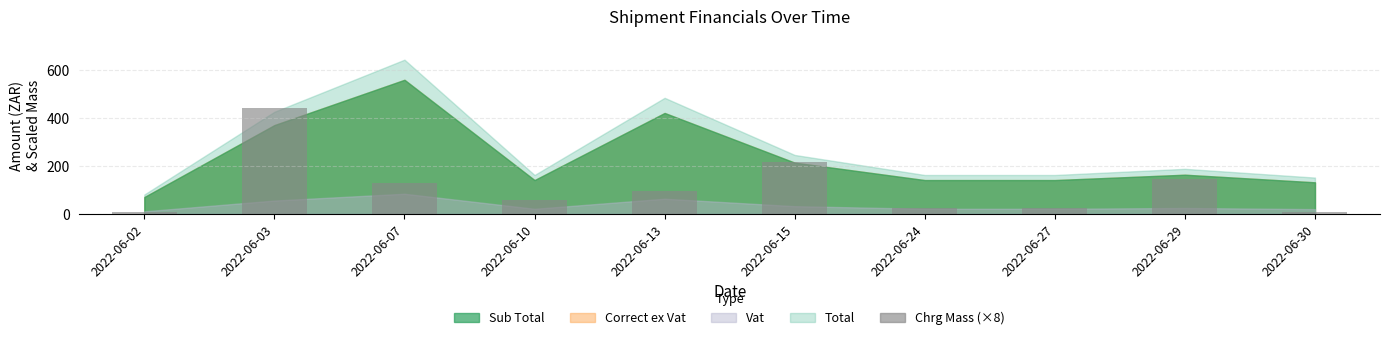

What is the sum of the values at 2022-06-29 and 2022-06-15?

363.2